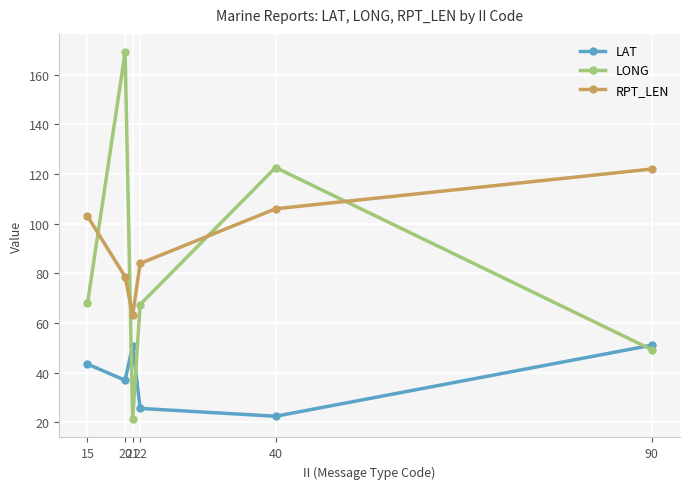

What is the value of the LAT point at the 6th from the left?

51.1